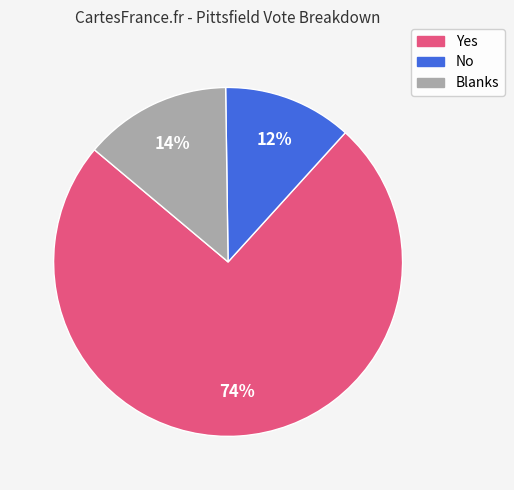

True or false: No accounts for 1% of the total.

False